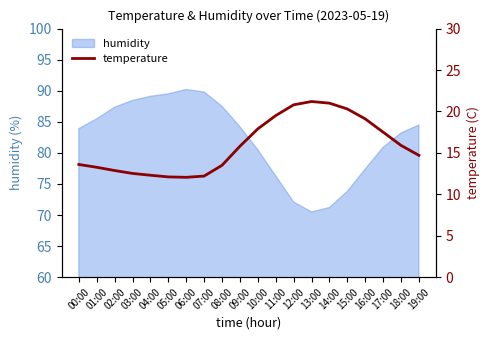

True or false: the data shows 21.8 at 09:00.

False